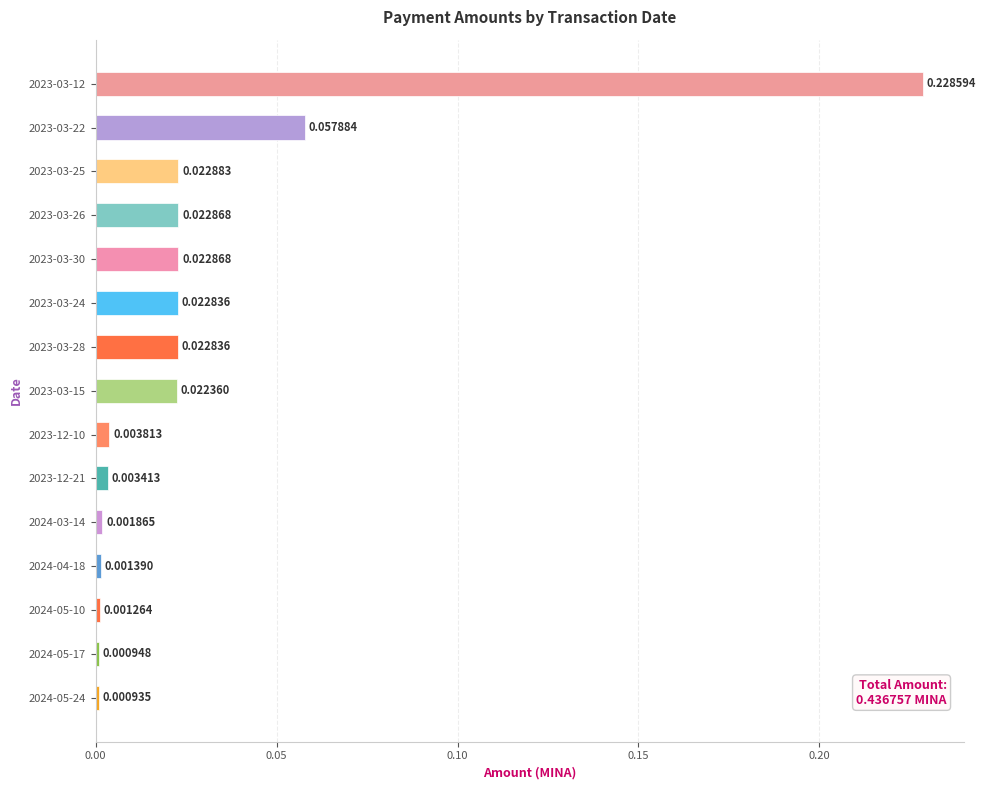

What is the sum of all values?

0.4